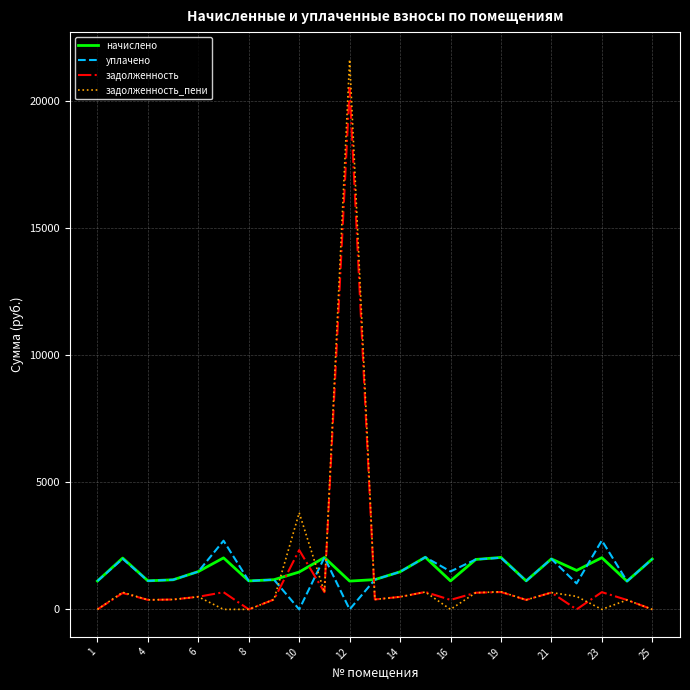

How many intersections are there between уплачено and задолженность_пени?

4